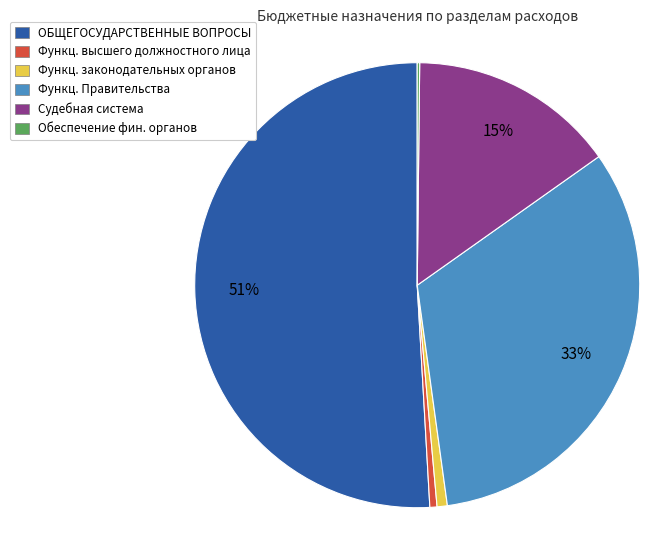

To the nearest percent, what is the average slice percentage?

17%